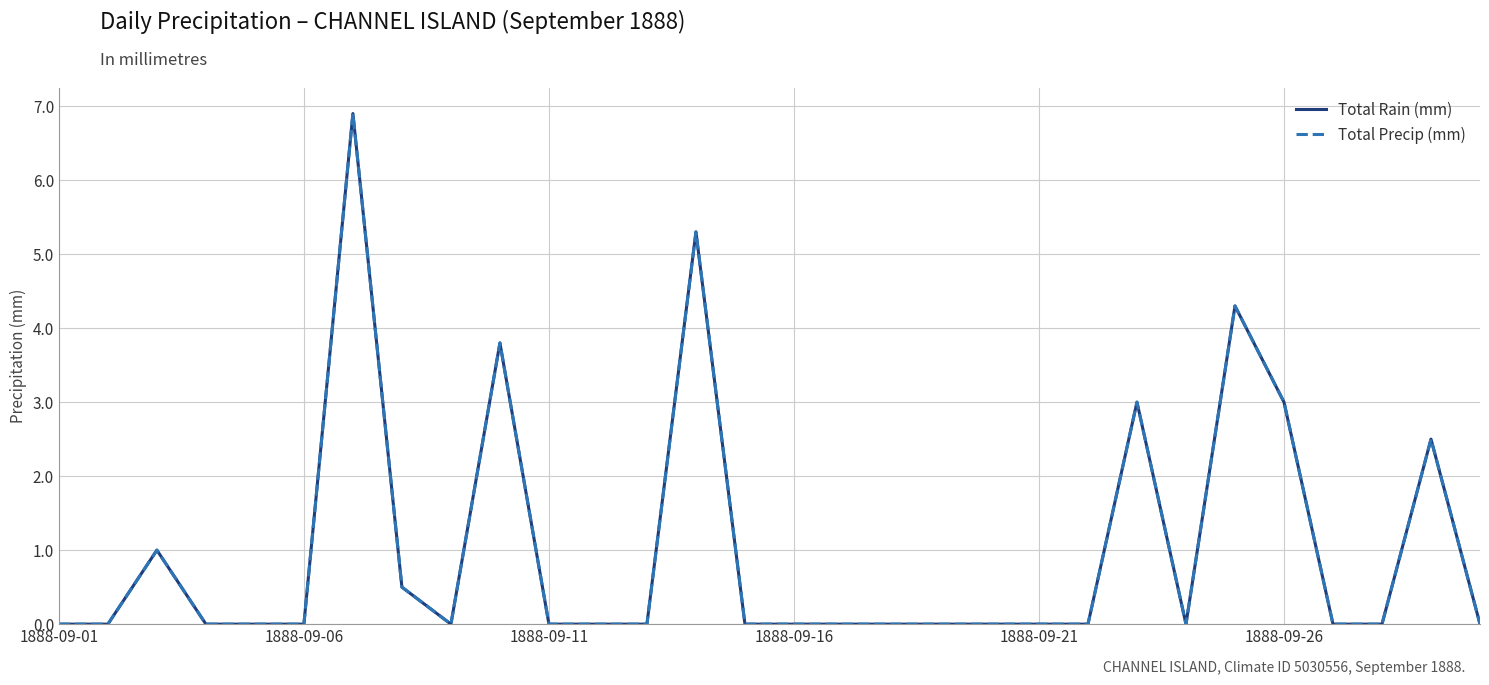

Is this an area chart (filled region under the line)?

No